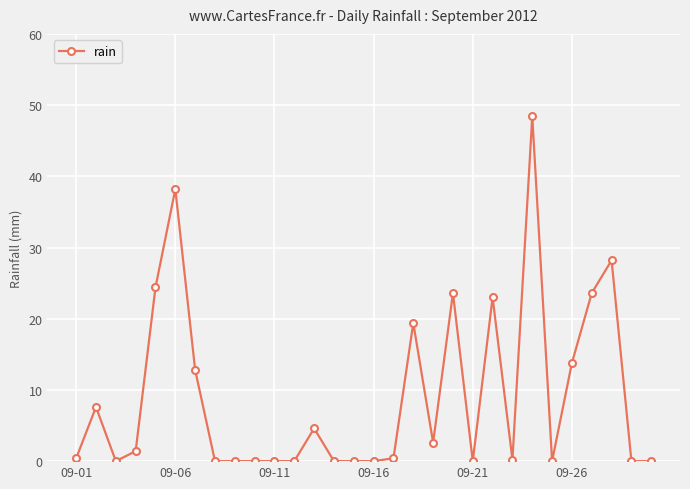

Count the number of data series in this chart.

1